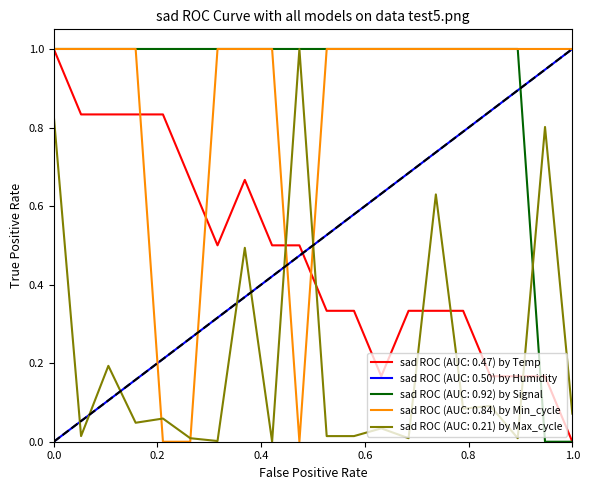

How many lines are shown in the chart?

5